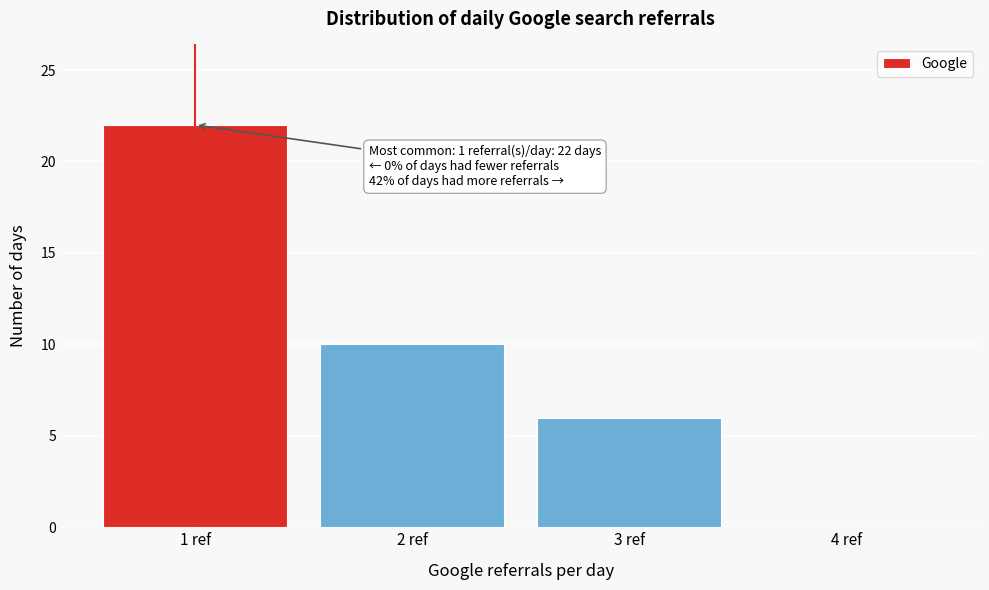

Which range on the x-axis has the tallest bar?

0.5 to 1.5